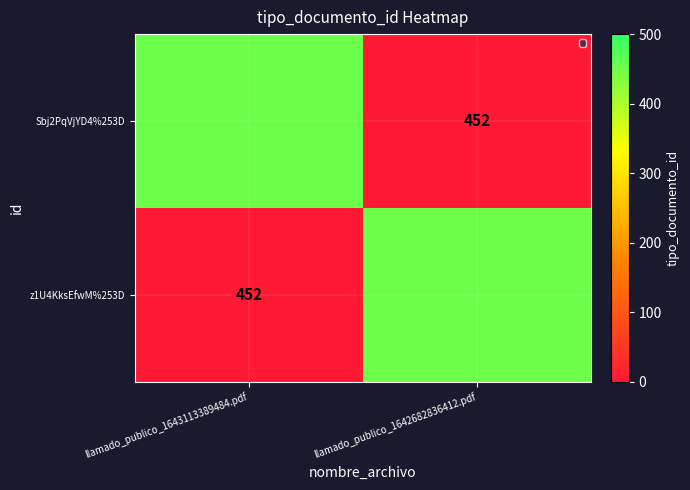

What is the difference between the Sbj2PqVjYD4%253D values at llamado_publico_1642682836412.pdf and llamado_publico_1643113389484.pdf?

452